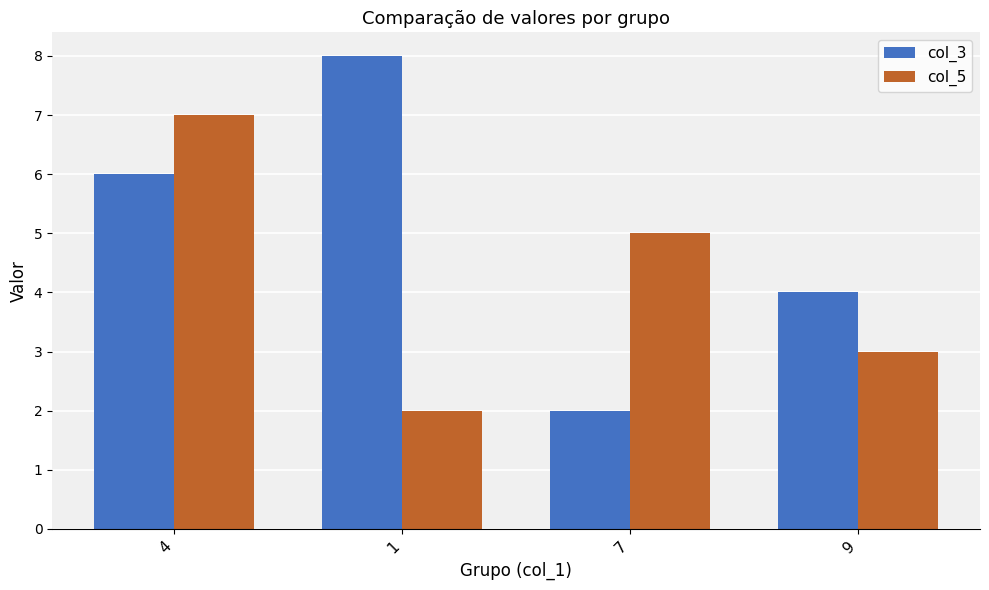

How many bars are there in each group?

2